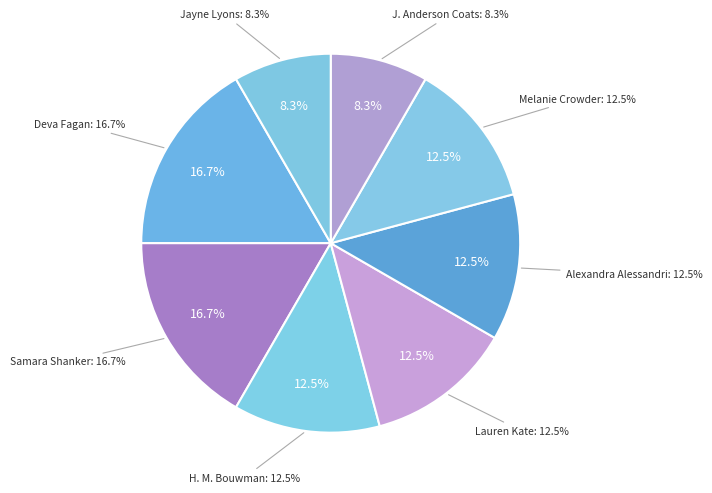

What percentage is NOT represented by H. M. Bouwman?

87.5%